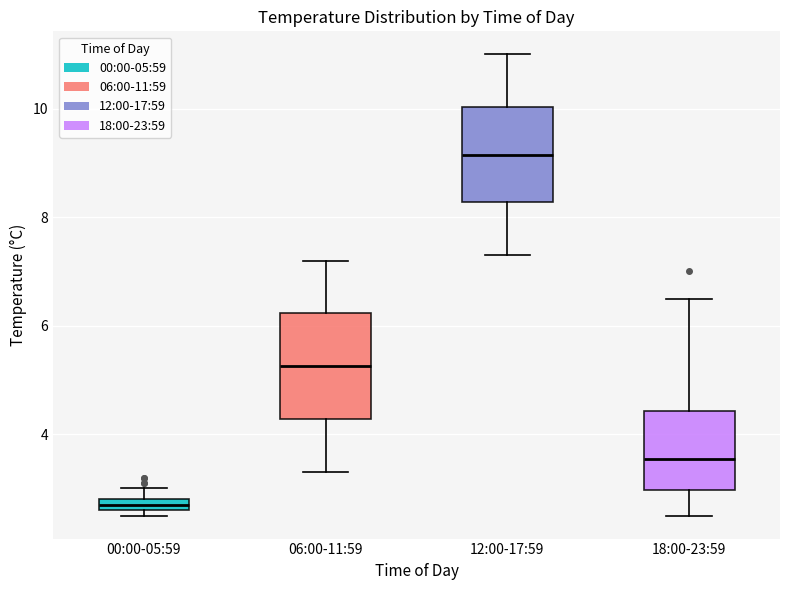

Which box's median line is the highest?

12:00-17:59